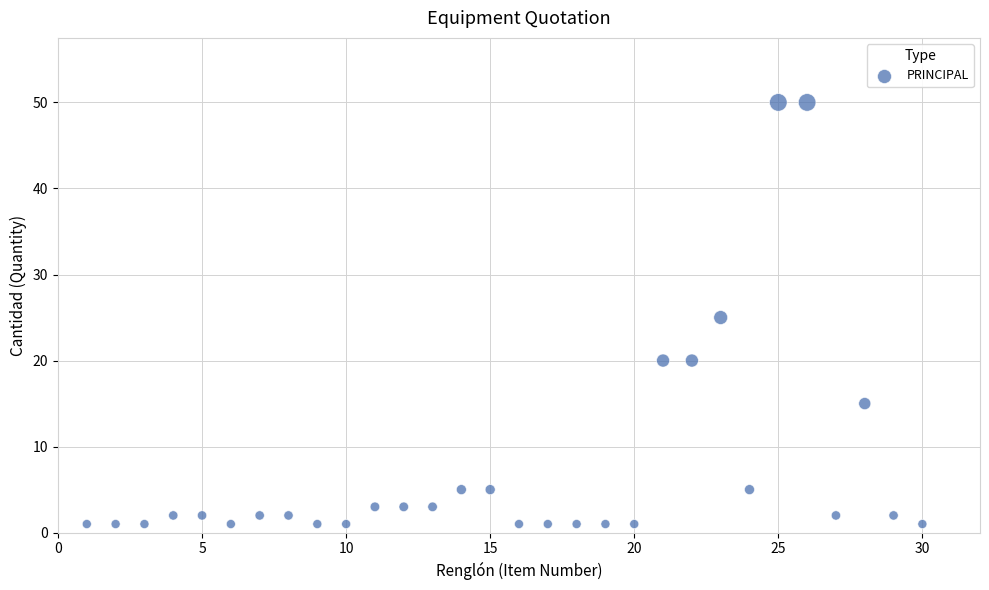

What is the range of X values (max minus min)?

29